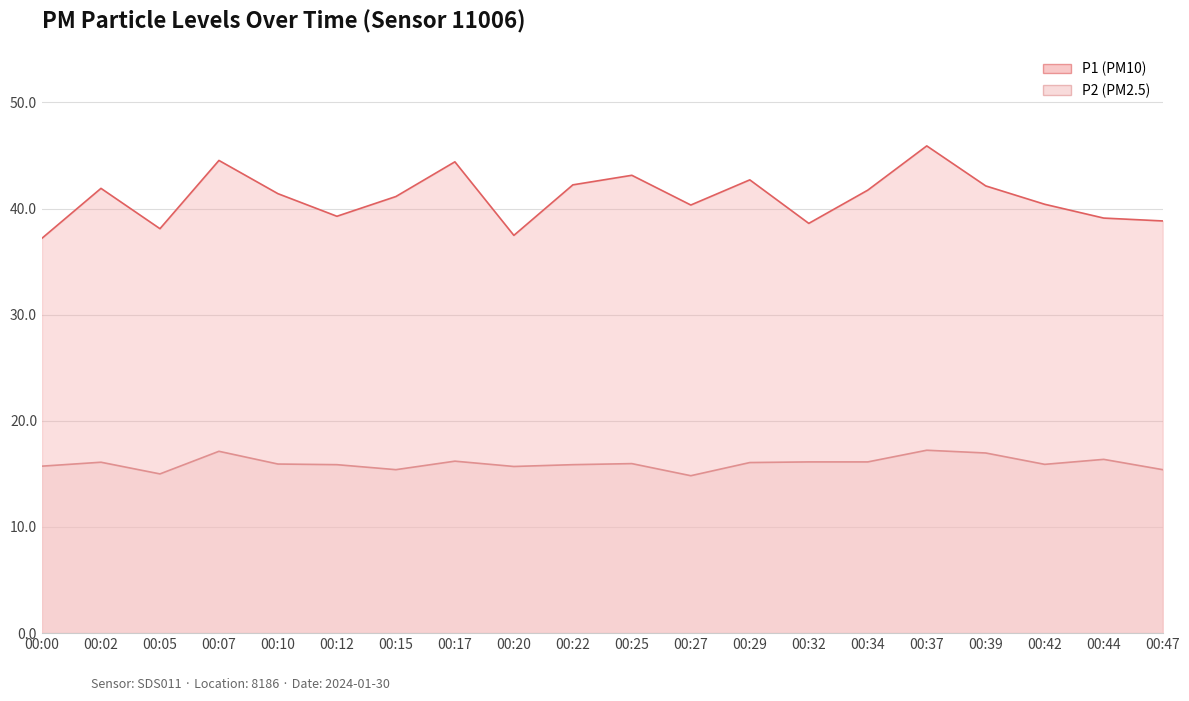

Rank the categories by P2 value from highest to lowest.

00:37, 00:07, 00:39, 00:44, 00:17, 00:32, 00:34, 00:02, 00:29, 00:25, 00:10, 00:42, 00:12, 00:22, 00:00, 00:20, 00:15, 00:47, 00:05, 00:27